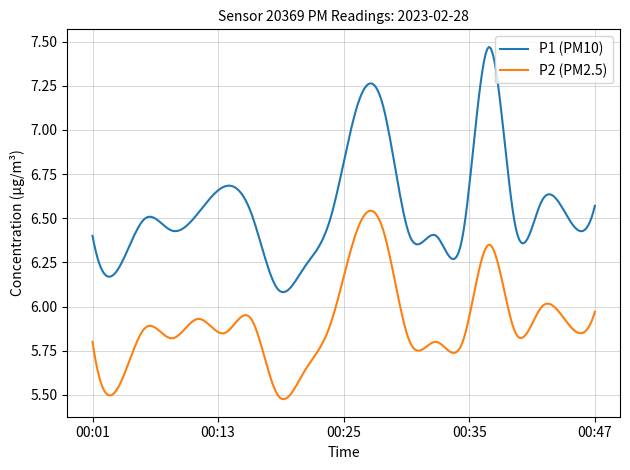

What is the difference between the maximum and minimum values in the P1 (PM10) series?

1.4